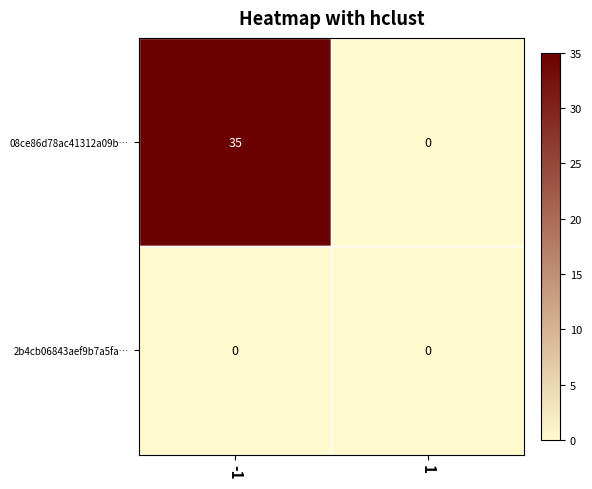

The 08ce86d78ac41312a09b… series shows 35 at -1. True or false?

True